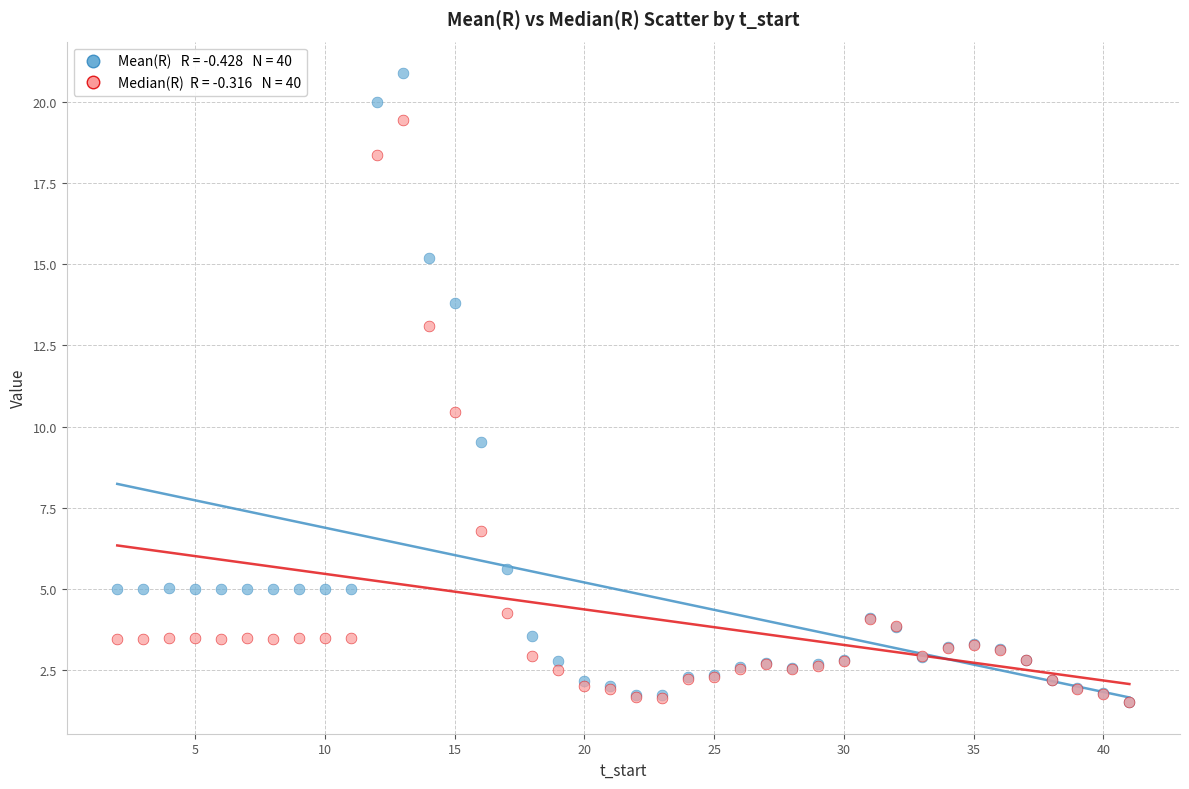

Across all series, what Y value is closest to 11?

10.4